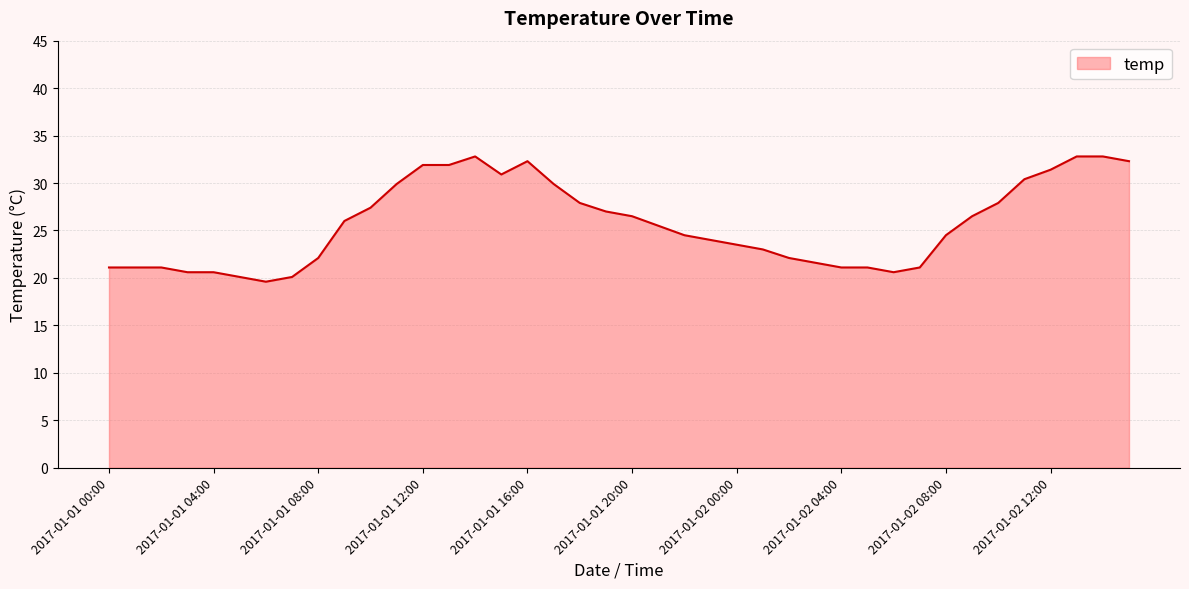

What is the maximum value shown in the chart?

32.8